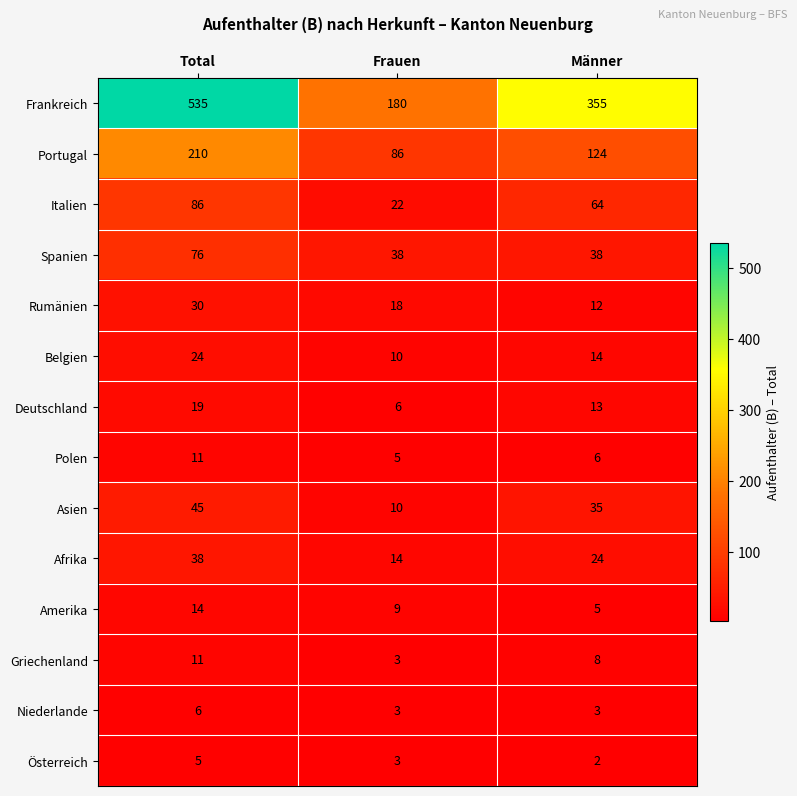

How many data points in Asien are less than 35?

1